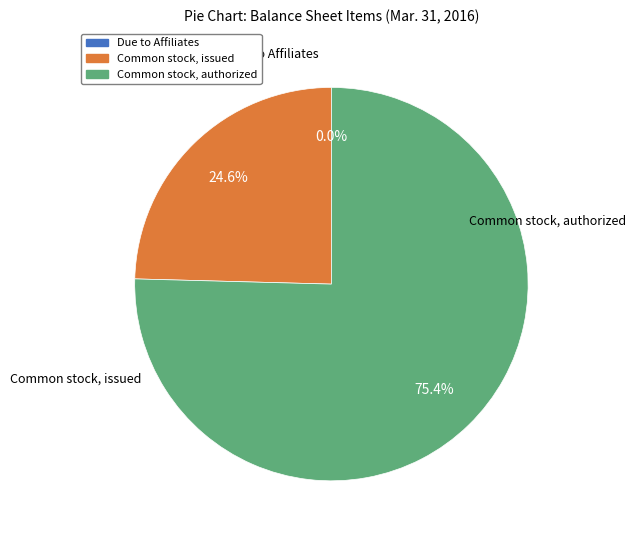

To the nearest percent, what is the difference between the largest and smallest slice percentages?

75%